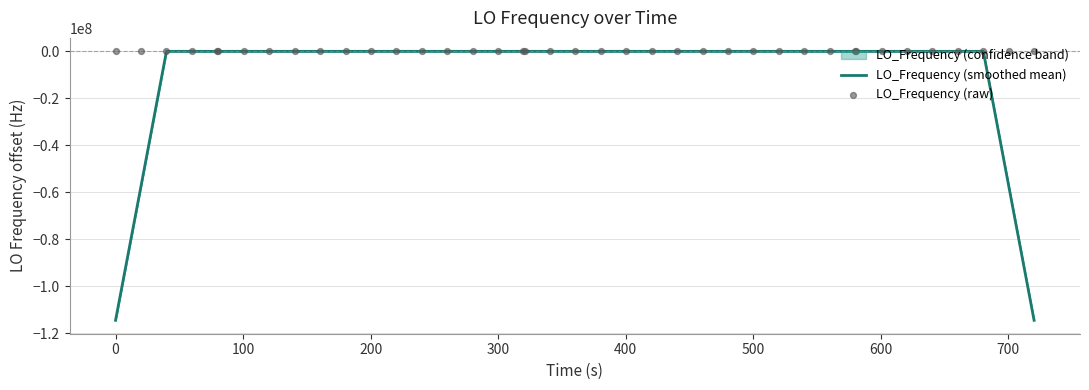

At how many categories does at least one series exceed -1352414?

40